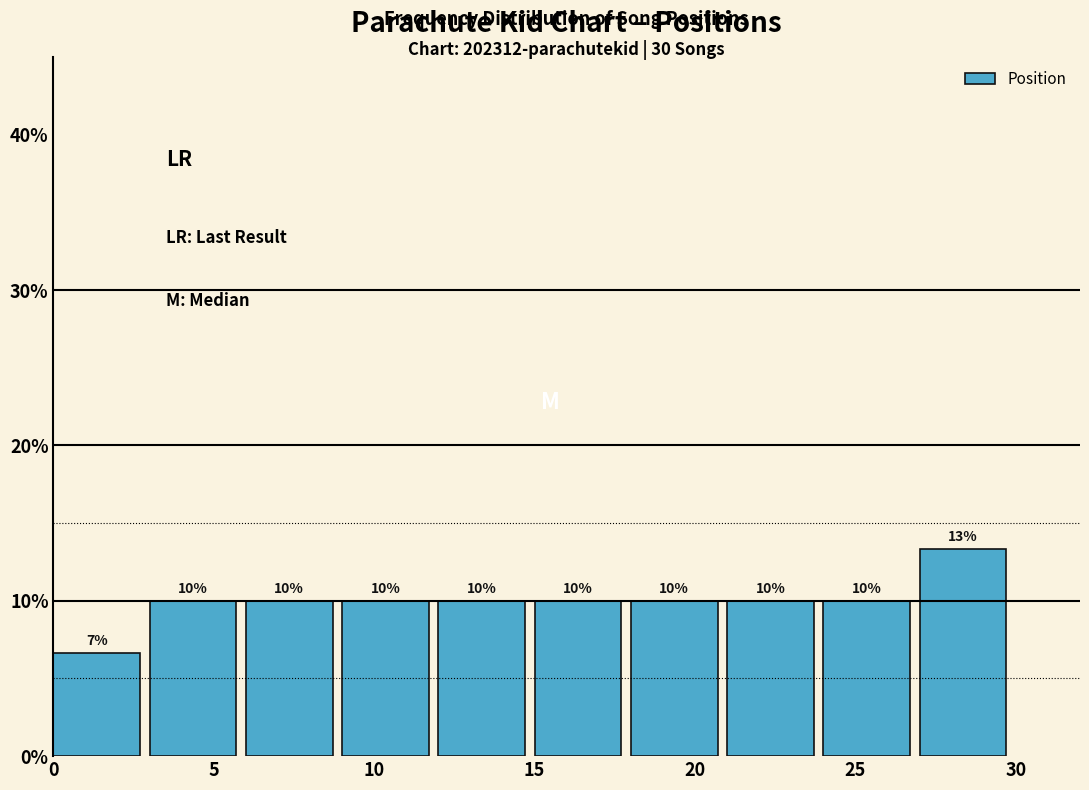

Which range on the x-axis has the tallest bar?

27 to 30